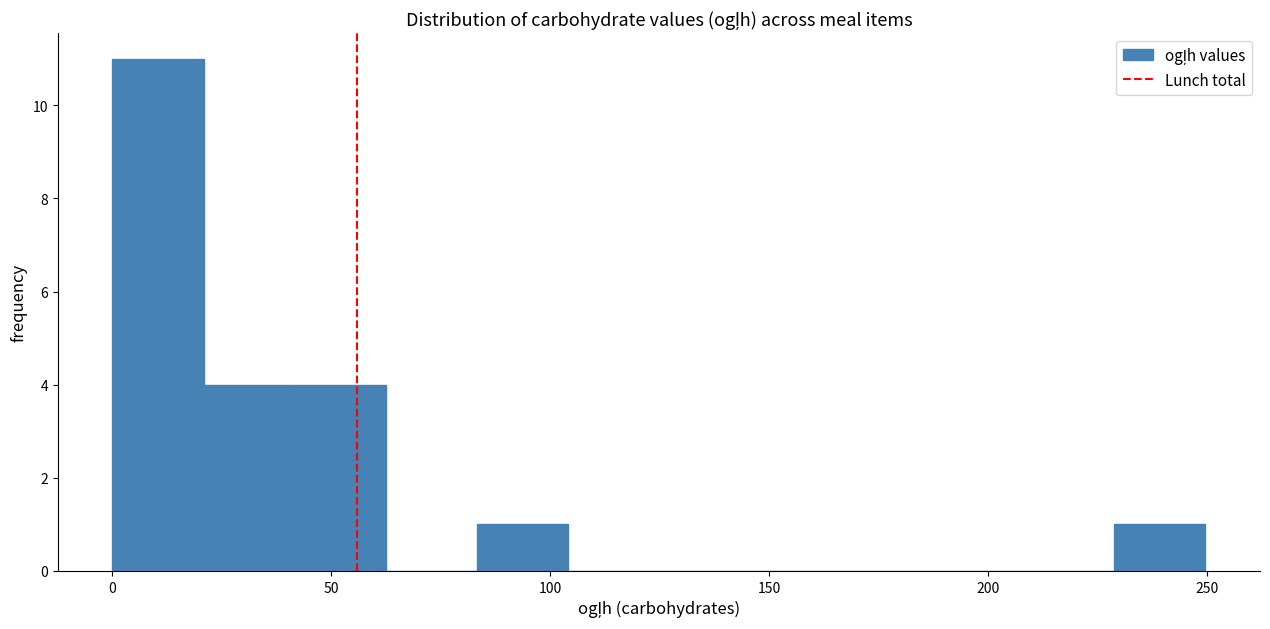

Reading left to right, transcribe this chart: for each bar, give the range it covers on the x-axis and its height. Neither the bar edges nor the heights are printed on the chart, so give them approximately, as read against the axes.

0 to 20: 11
20 to 40: 4
40 to 60: 4
60 to 85: 0
85 to 105: 1
105 to 125: 0
125 to 145: 0
145 to 165: 0
165 to 185: 0
185 to 210: 0
210 to 230: 0
230 to 250: 1